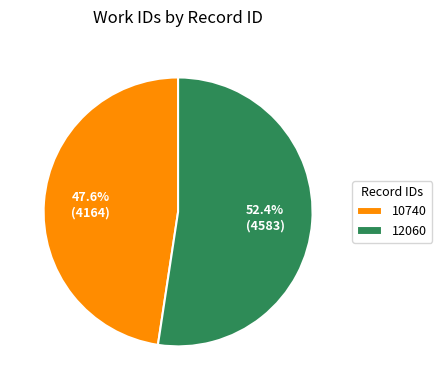

Between 10740 and 12060, which is larger?

12060